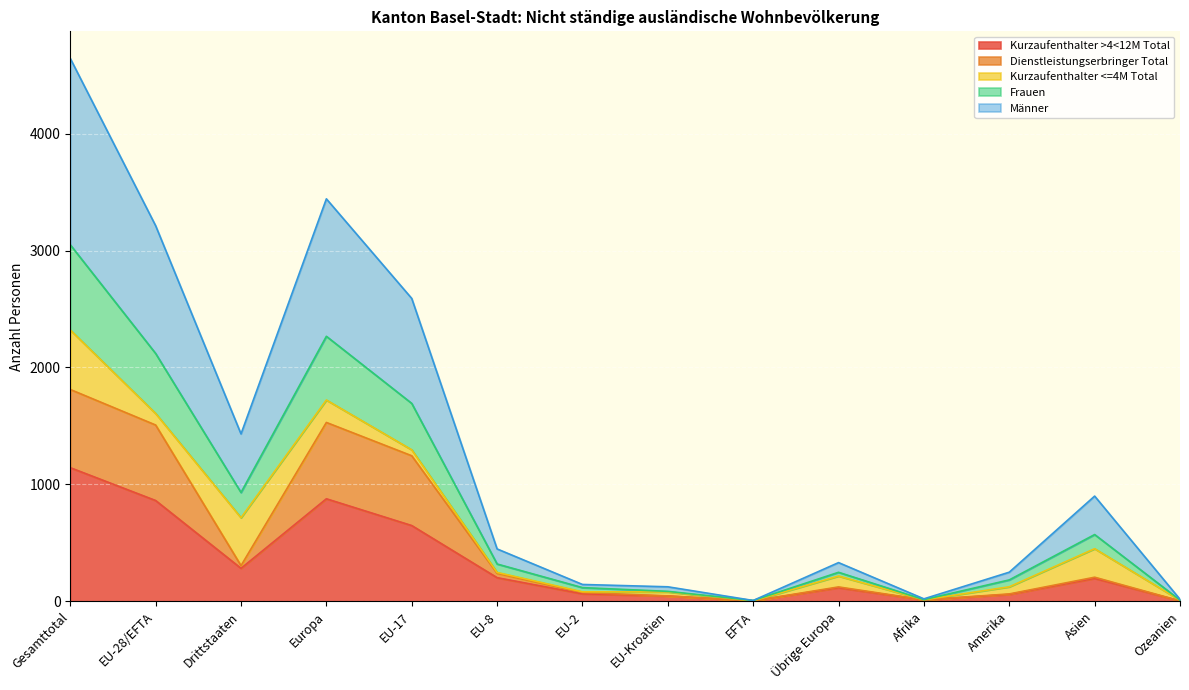

True or false: Frauen and Männer cross at least once.

False